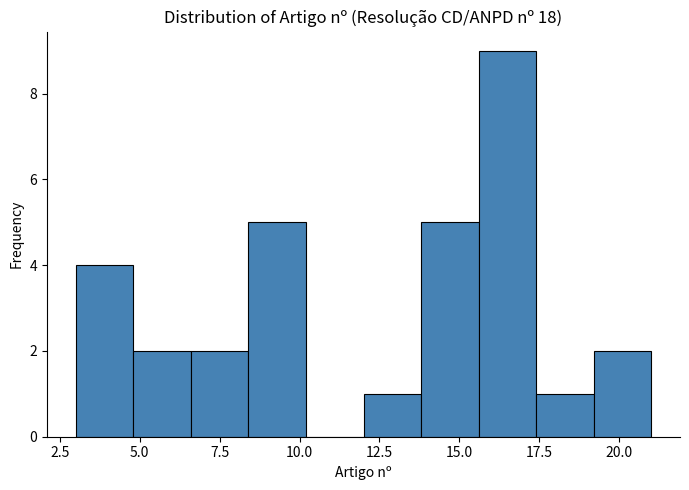

Read against the x-axis, roughly where is the centre of the tallest bar?

16.5